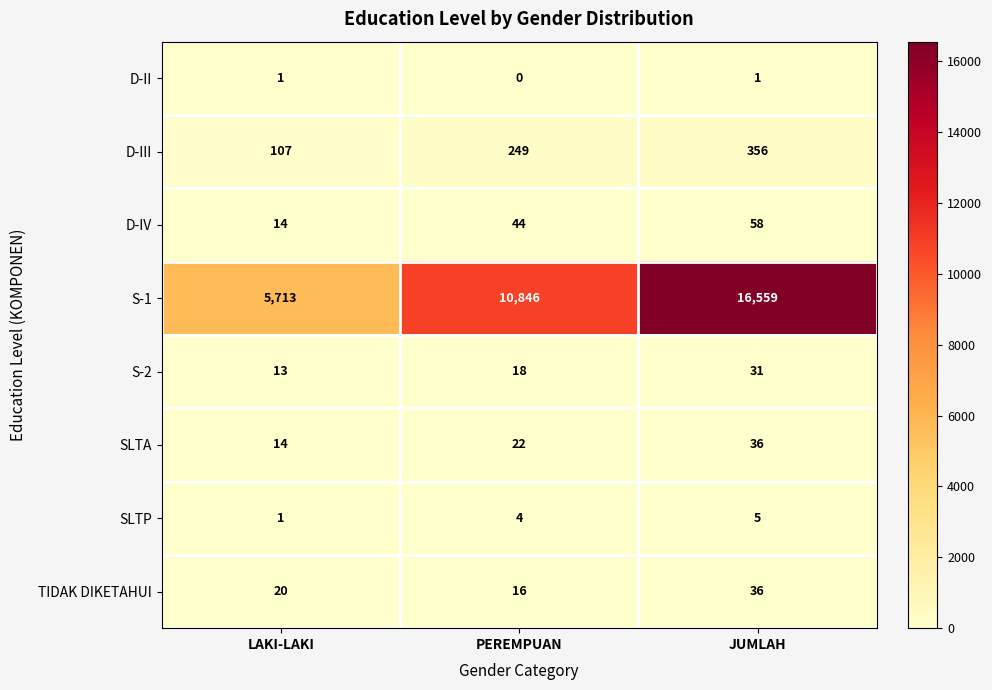

What value does the SLTA series have at LAKI-LAKI, to the nearest 5?

15